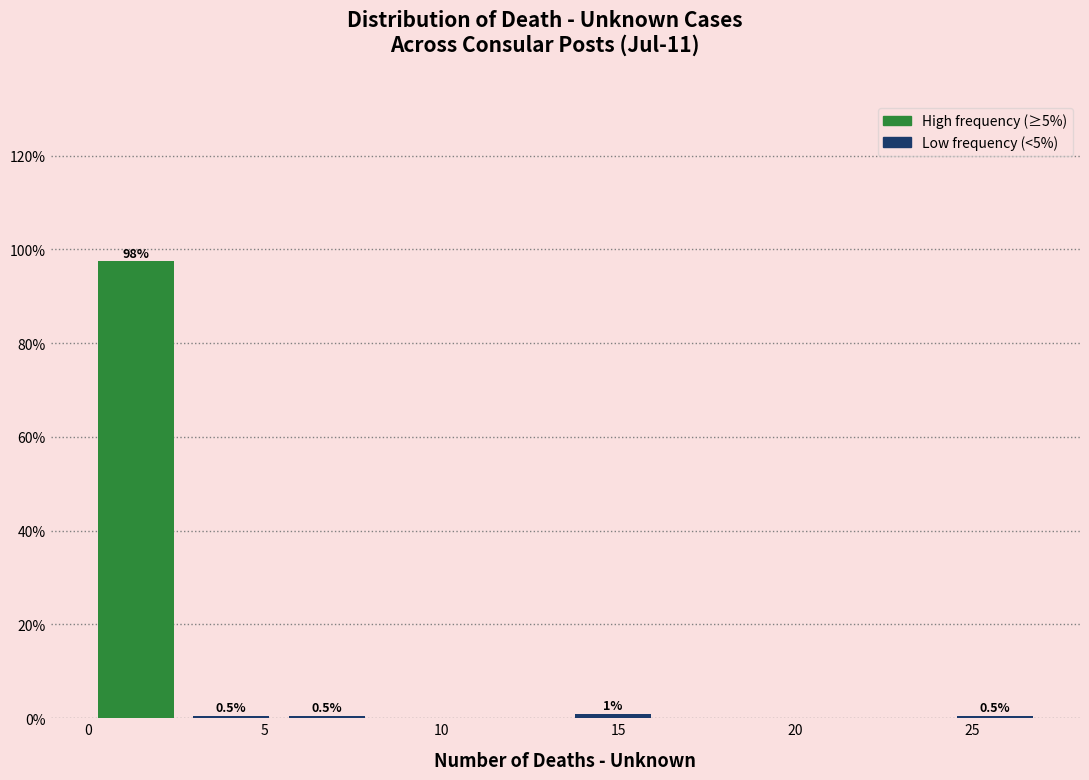

Which range on the x-axis has the tallest bar?

0.0 to 2.7